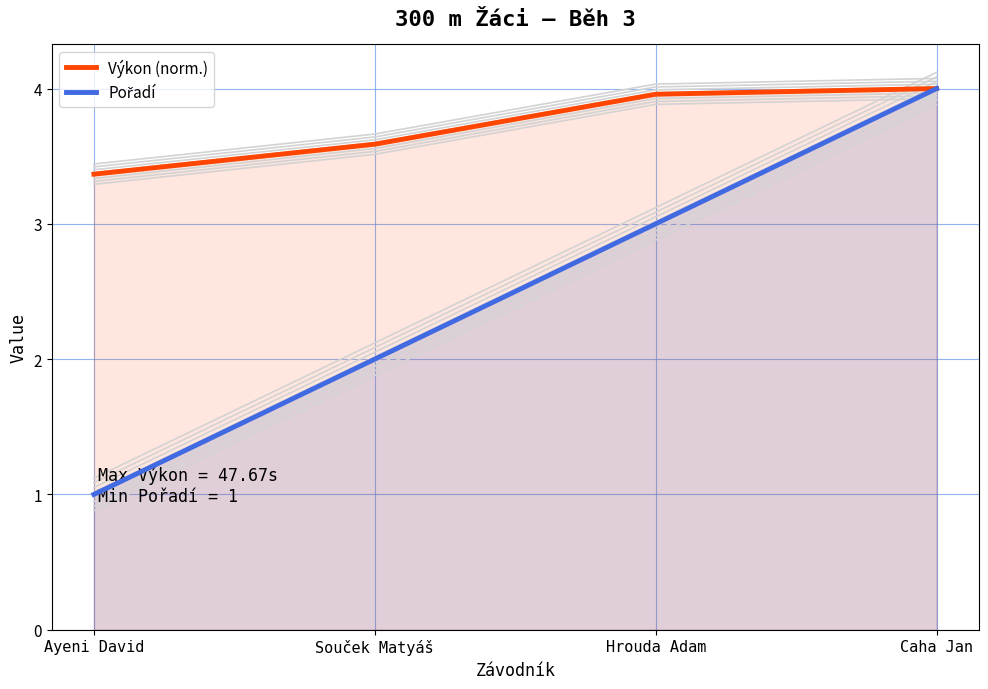

Where is Výkon (norm.) nearest to the value 3?

Ayeni David